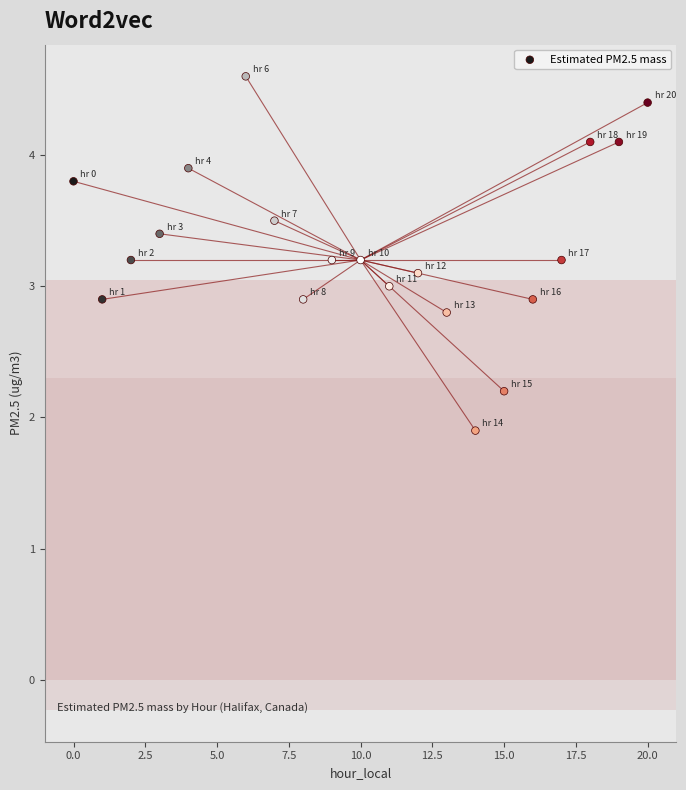

What is the range of Y values (max minus min)?

2.7